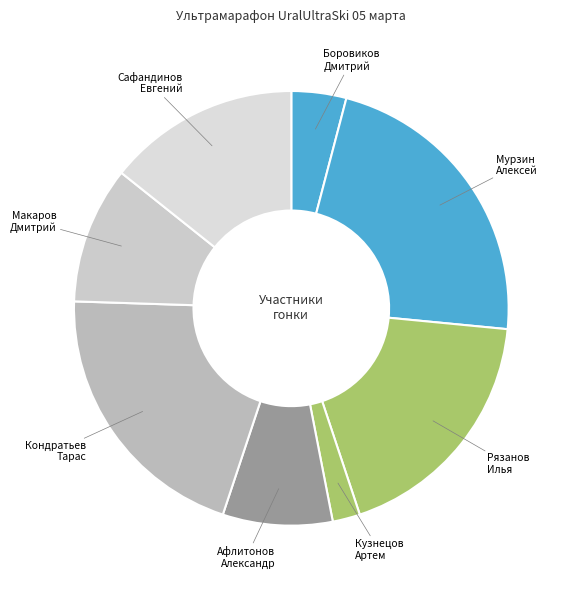

How many segments does this pie chart have?

8